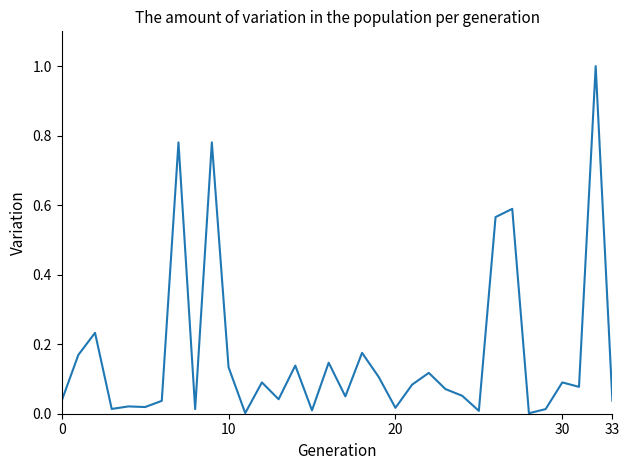

What is the difference between the maximum and minimum values?

1.0